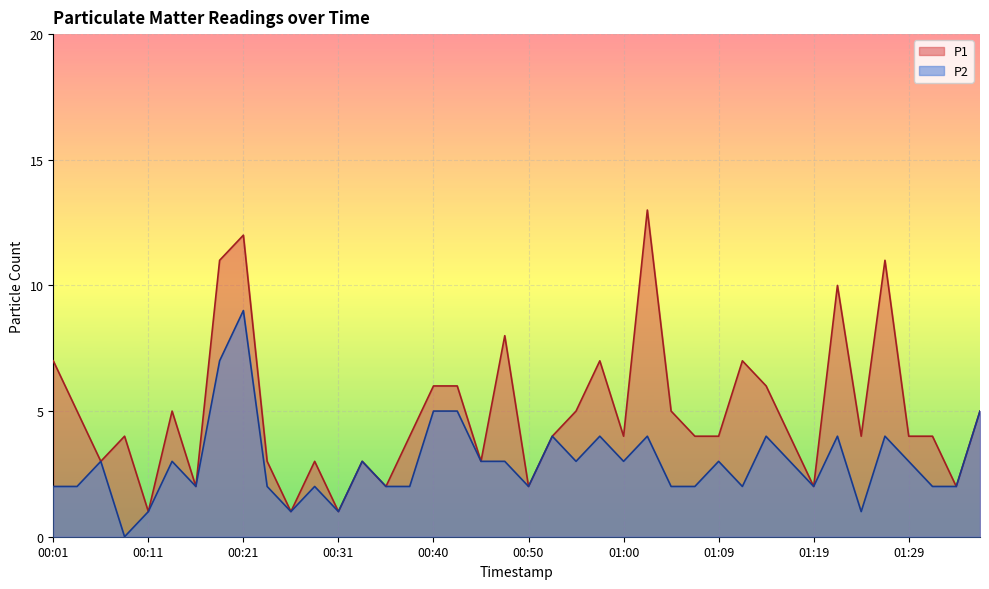

What value does the P2 series have at 01:17?

3